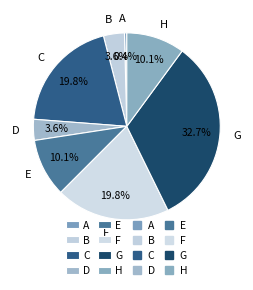

Do F and C together represent more than half of the pie?

No